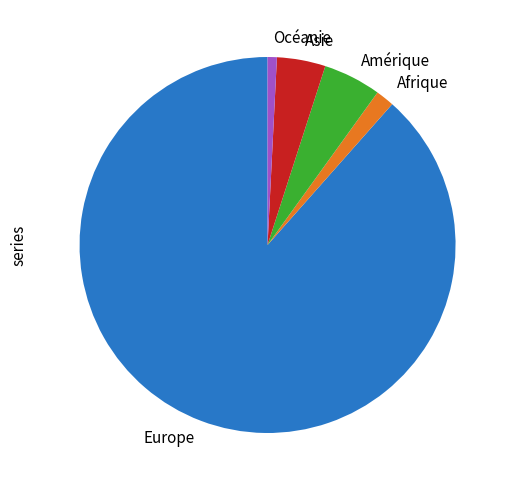

Is the sum of Amérique and Asie greater than half?

No